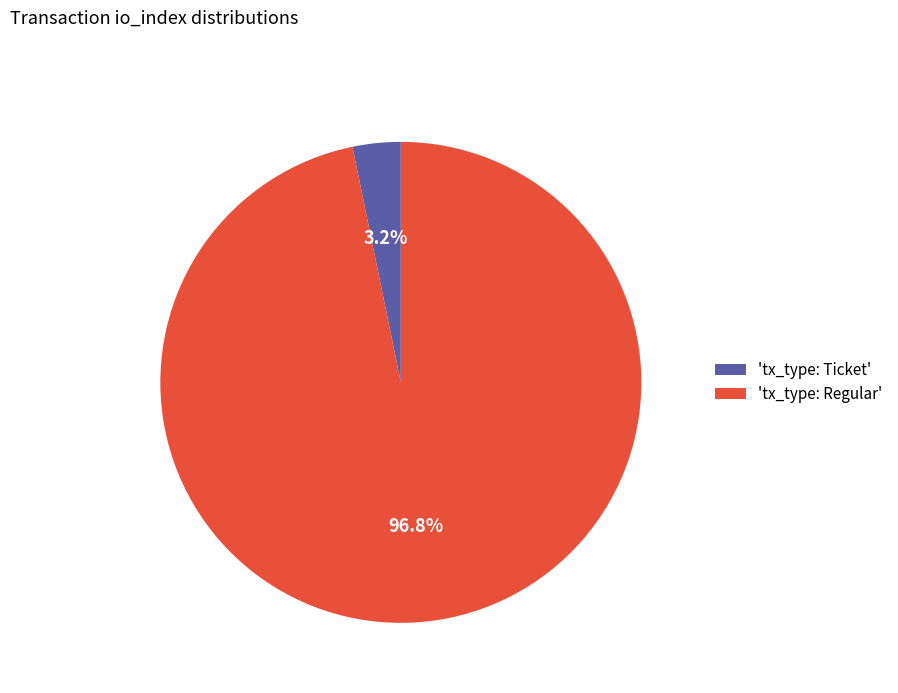

Which slice is the largest?

'tx_type: Regular'